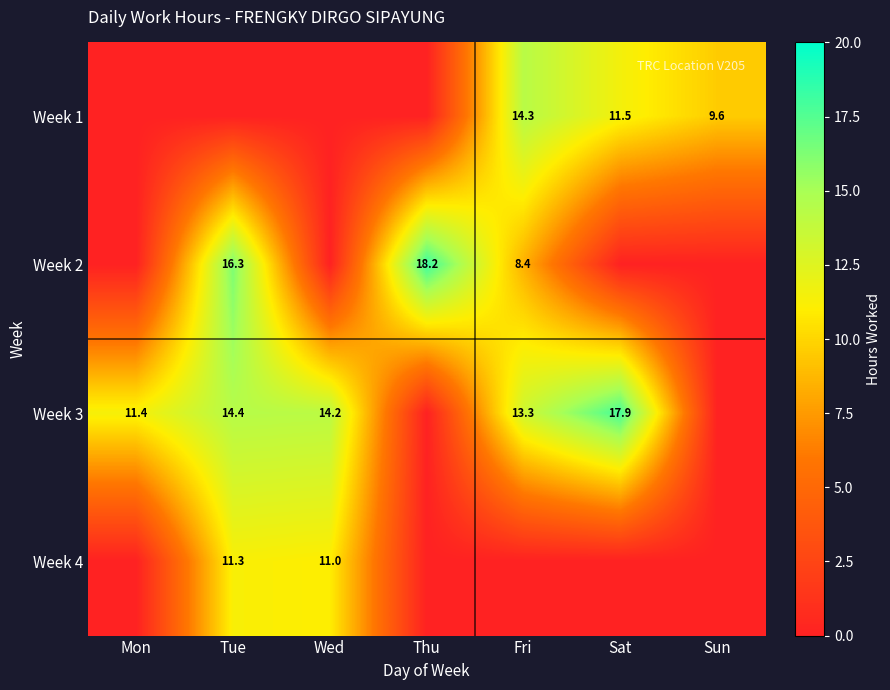

True or false: Week 1 has a value of 7.4 at Fri.

False